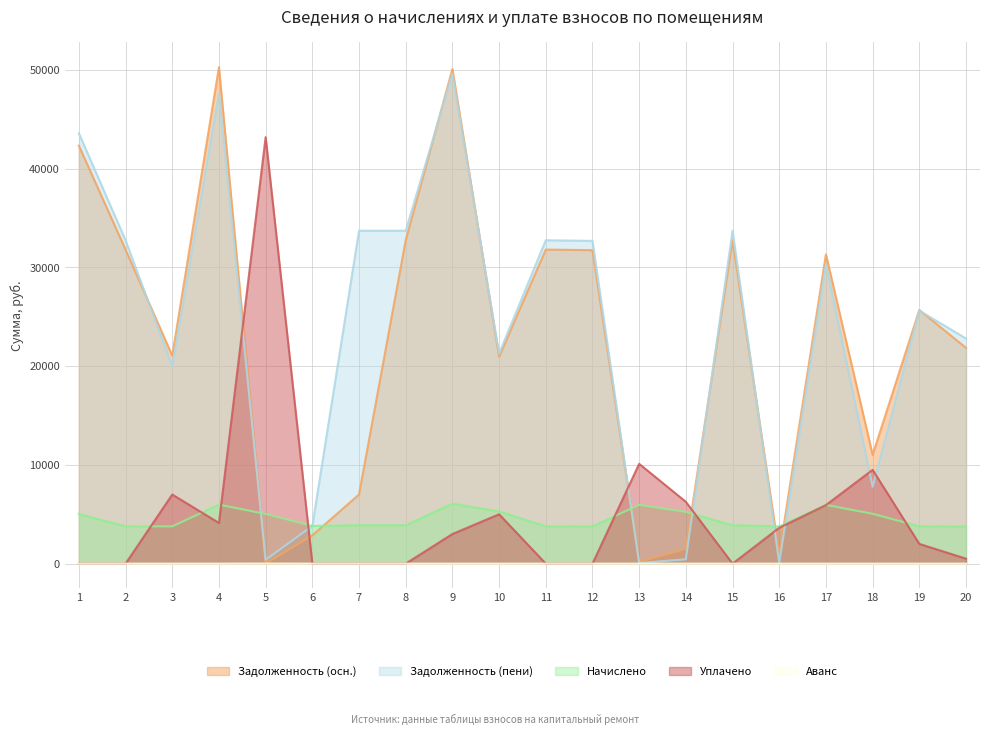

What are all the series names shown in the legend?

Задолженность (осн.), Задолженность (пени), Начислено, Уплачено, Аванс